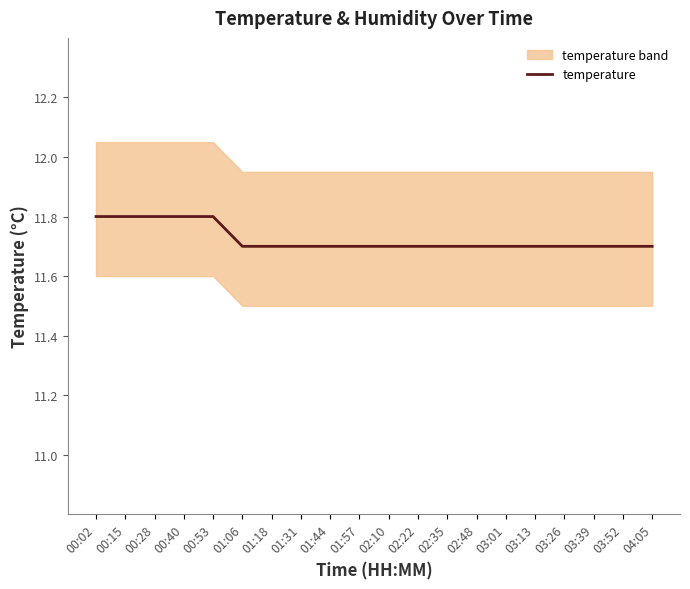

Rank the categories by value from lowest to highest.

01:06, 01:18, 01:31, 01:44, 01:57, 02:10, 02:22, 02:35, 02:48, 03:01, 03:13, 03:26, 03:39, 03:52, 04:05, 00:02, 00:15, 00:28, 00:40, 00:53